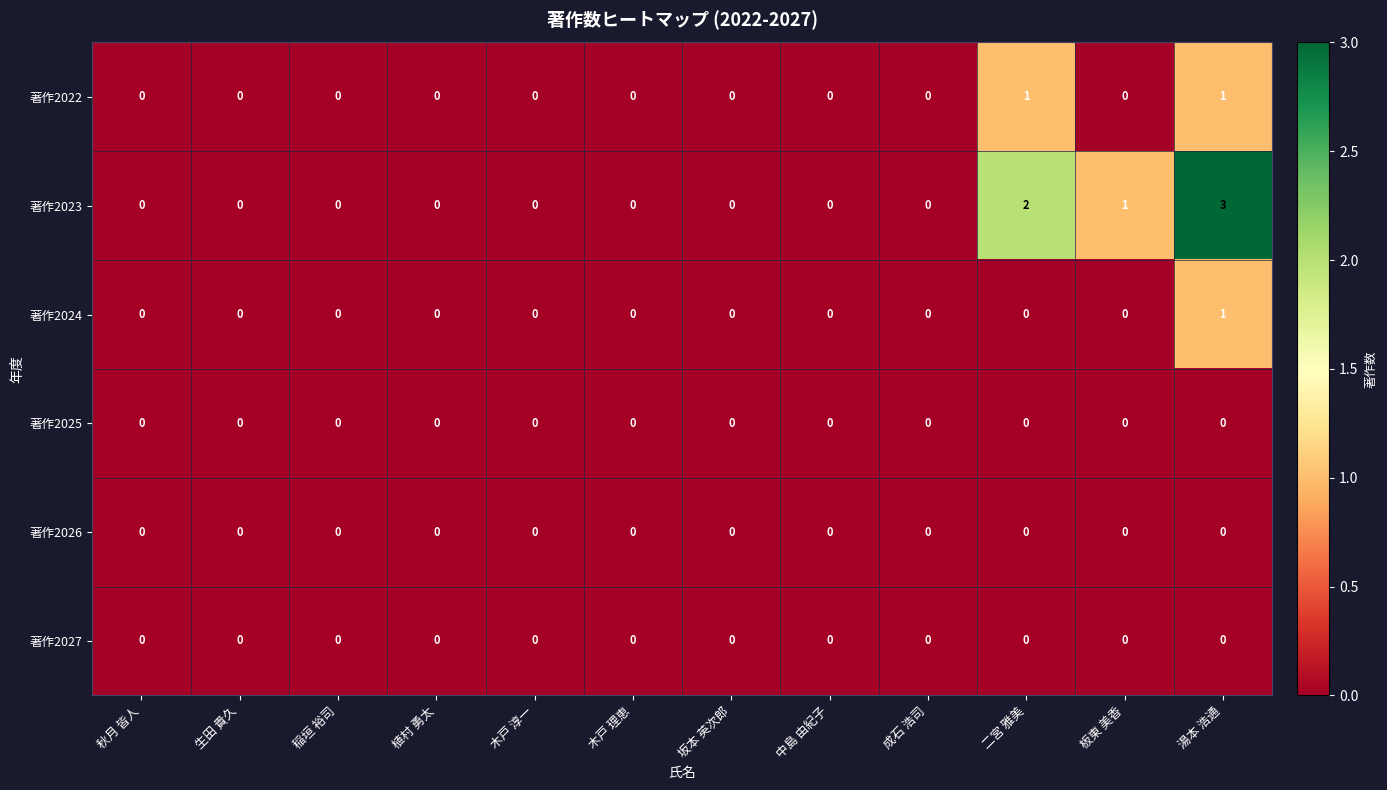

The value of 著作2023 at 二宮 雅美 is 3. True or false?

False